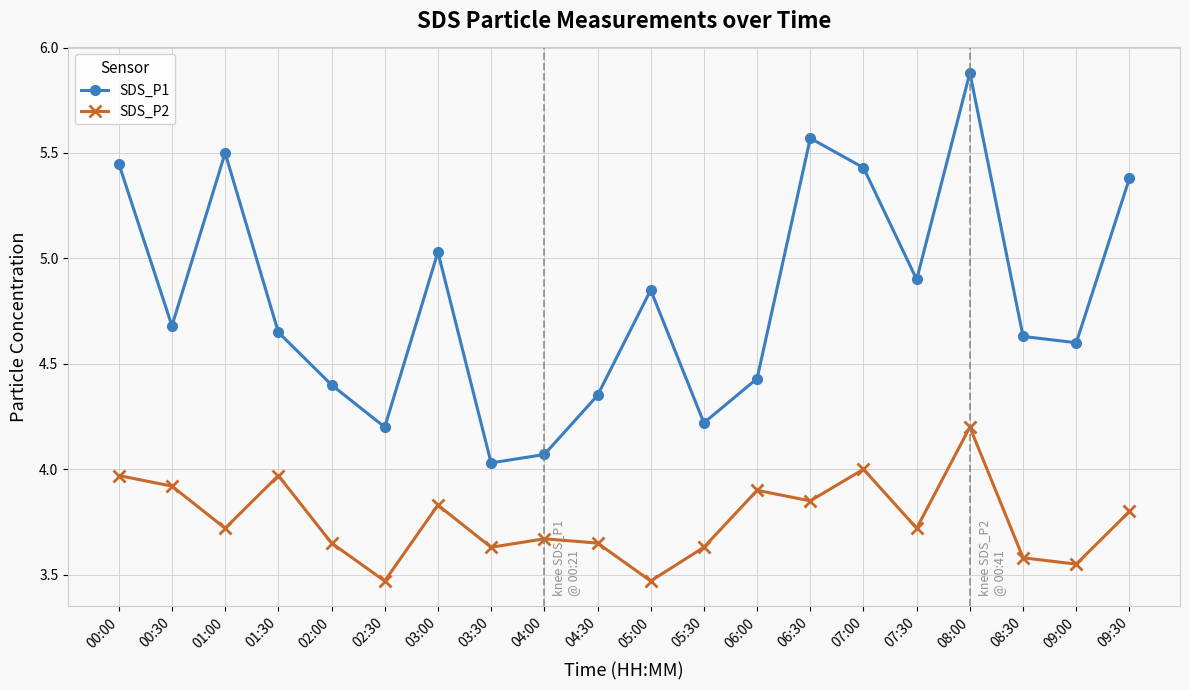

What is the label of the 9th point from the left?

04:00